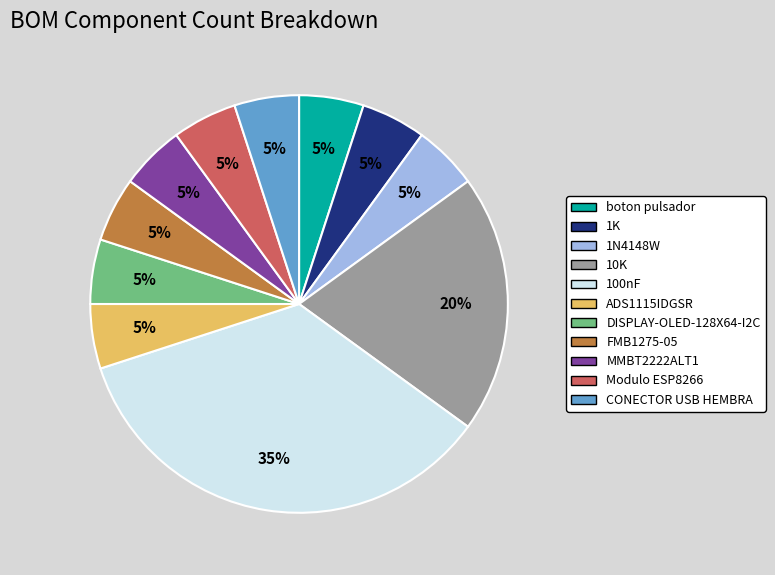

Do CONECTOR USB HEMBRA and DISPLAY-OLED-128X64-I2C together represent more than half of the pie?

No